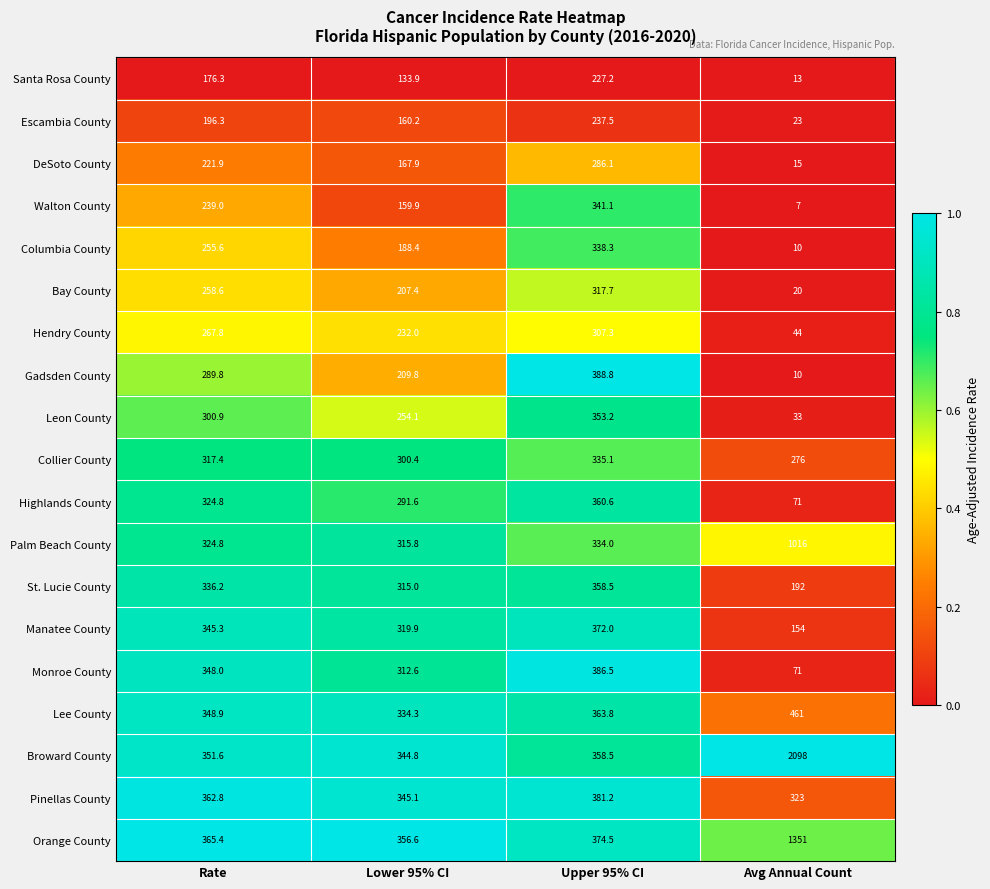

What is the total value across all series at Avg Annual Count?

6188.0